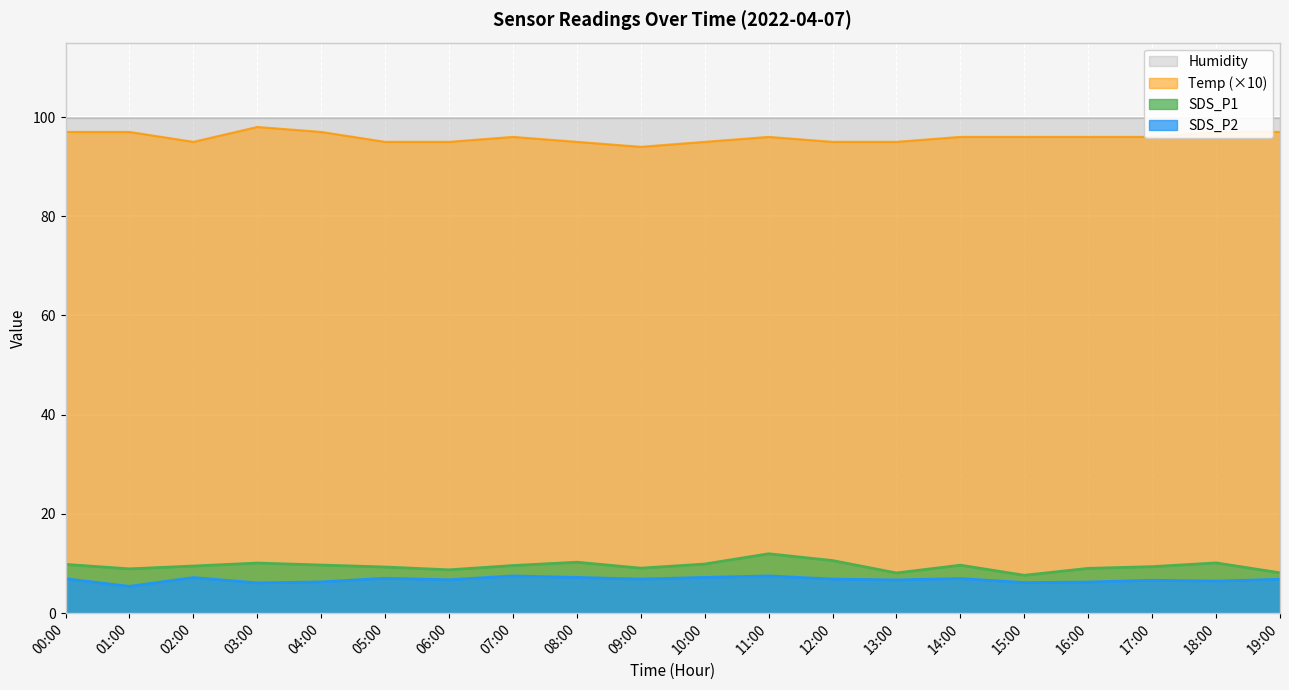

True or false: SDS_P2 and Temp (×10) cross at least once.

False